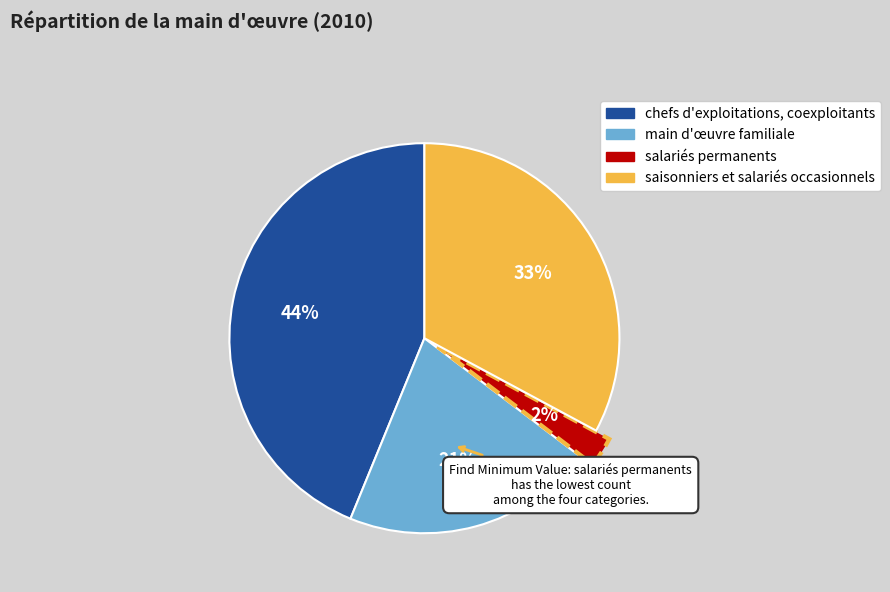

Which category has the biggest portion of the pie?

chefs d'exploitations, coexploitants